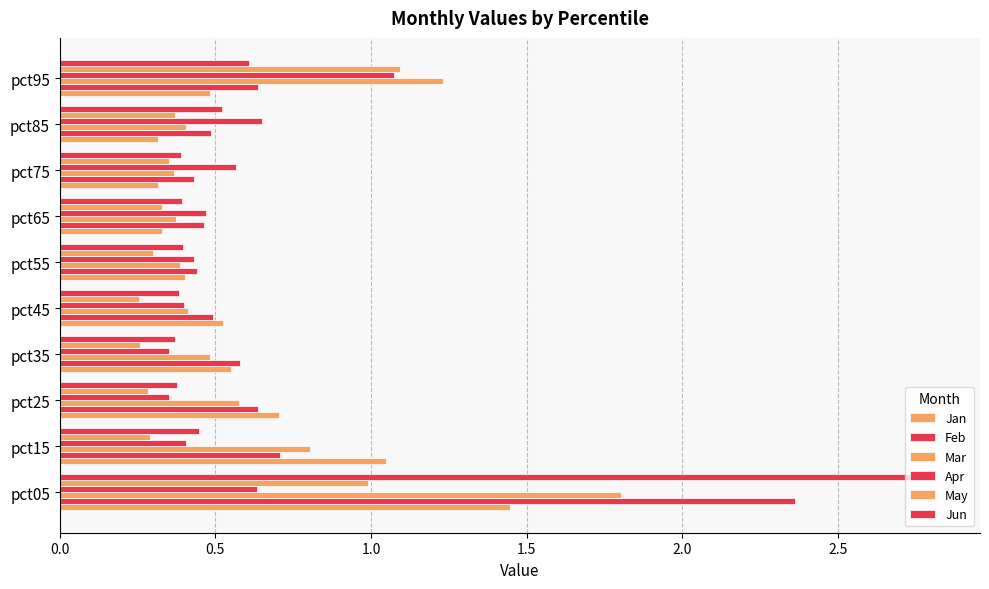

What is the smallest value displayed?

0.3